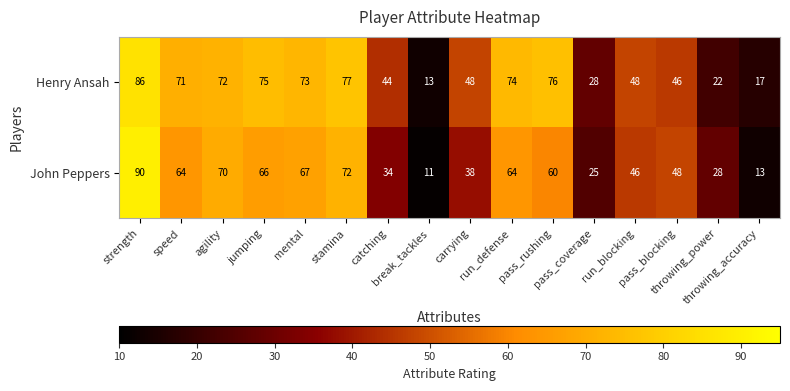

What is the difference between the highest and lowest values at throwing_power?

6